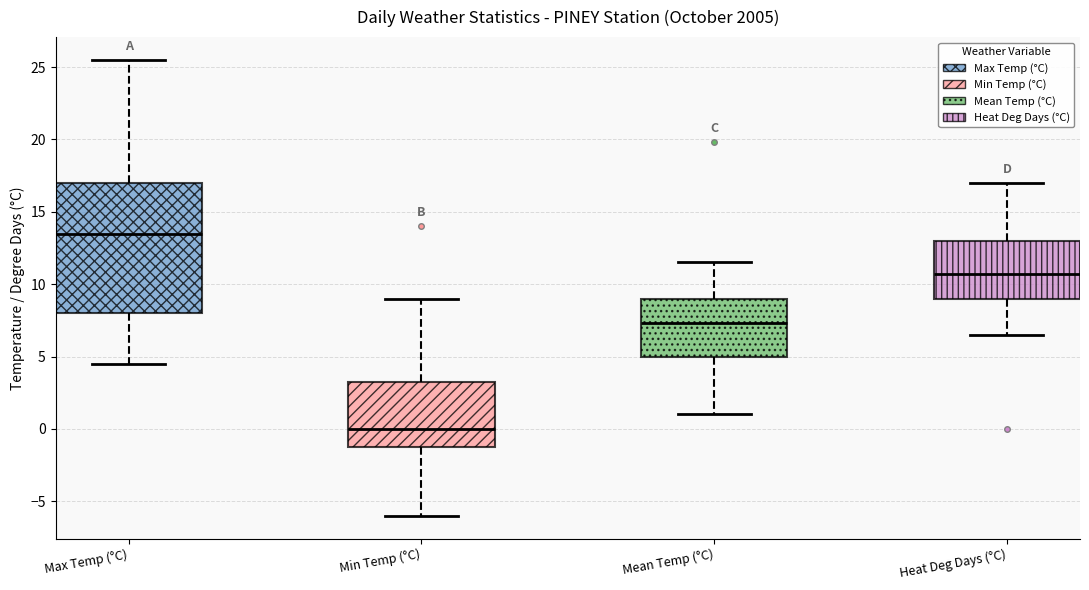

Reading left to right, transcribe this box plot: for each box, give where its median line is, the range the box spans, and where its two whiskers end, as read against the y-axis. The values are not printed on the chart, so give them approximately, as read against the axis.

Max Temp (°C): median 13.5, box 8.0 to 17.0, whiskers 4.5 to 25.5
Min Temp (°C): median 0.0, box -1.0 to 3.5, whiskers -6.0 to 9.0
Mean Temp (°C): median 7.5, box 5.0 to 9.0, whiskers 1.0 to 11.5
Heat Deg Days (°C): median 10.5, box 9.0 to 13.0, whiskers 6.5 to 17.0